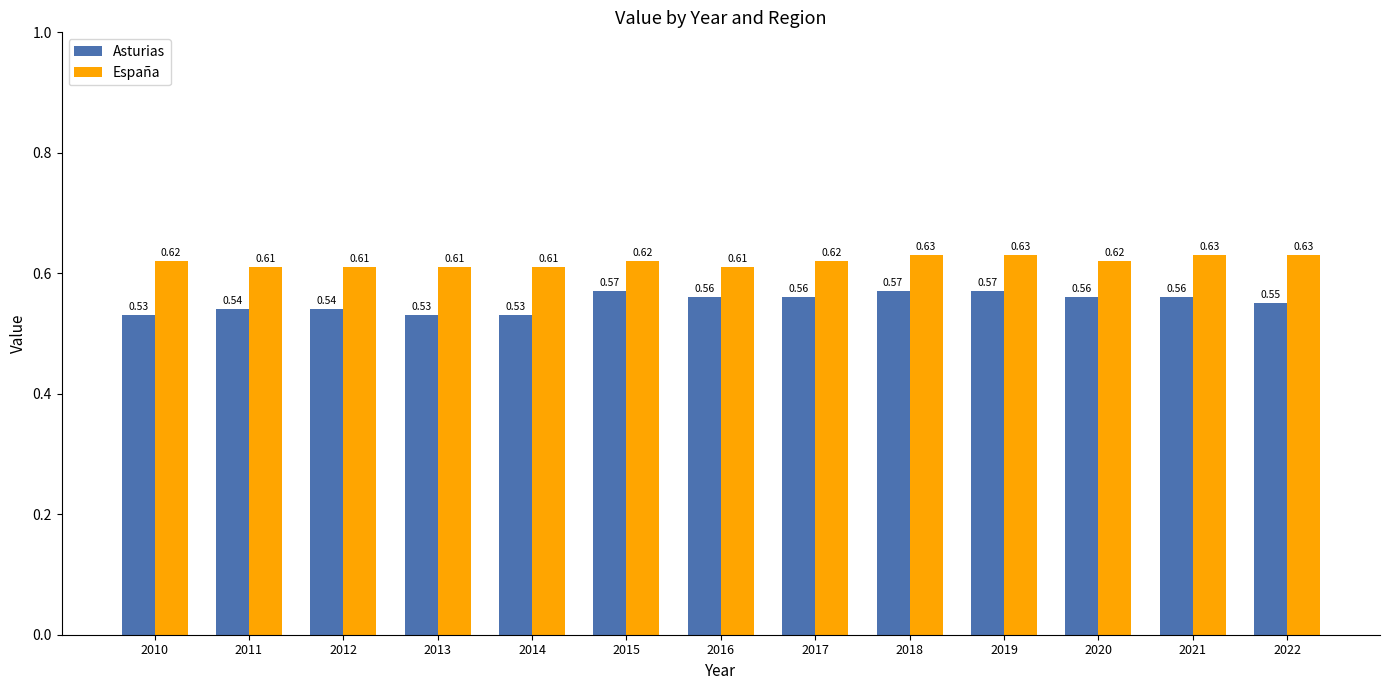

What is the sum of all España values?

8.1